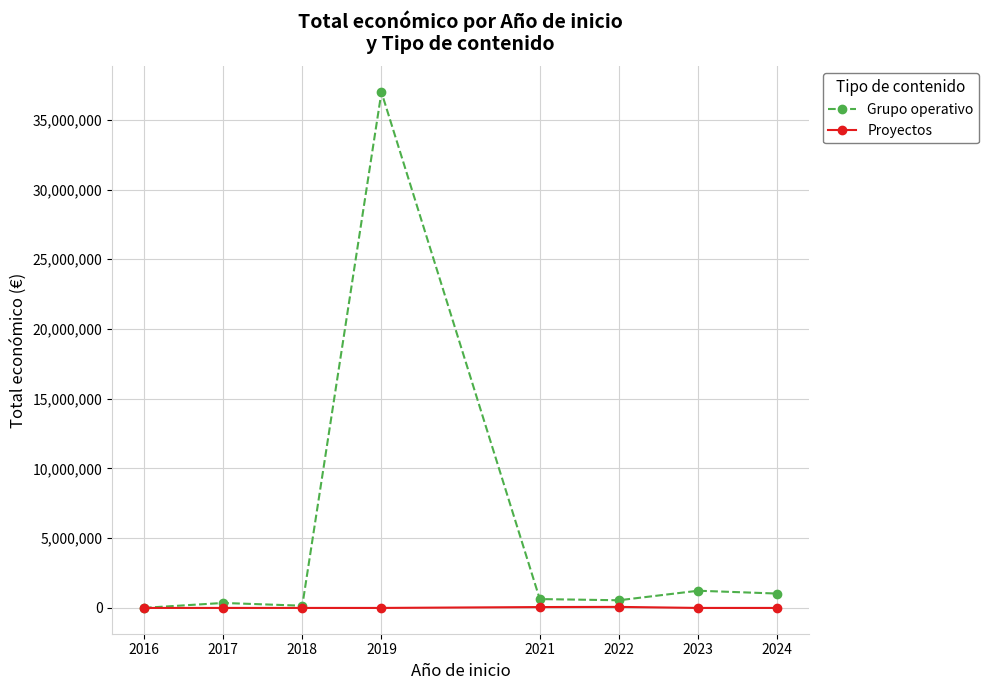

What is the maximum value shown in the chart?

36982619